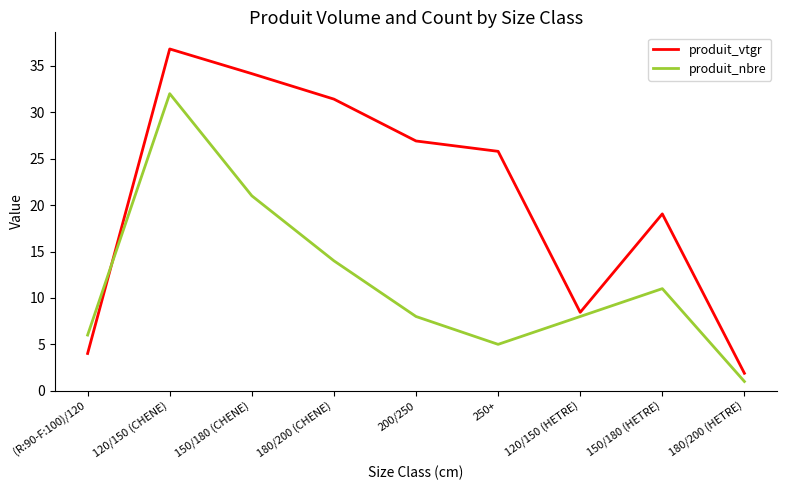

Which series changed the most between (R:90-F:100)/120 and 120/150 (CHENE)?

produit_vtgr